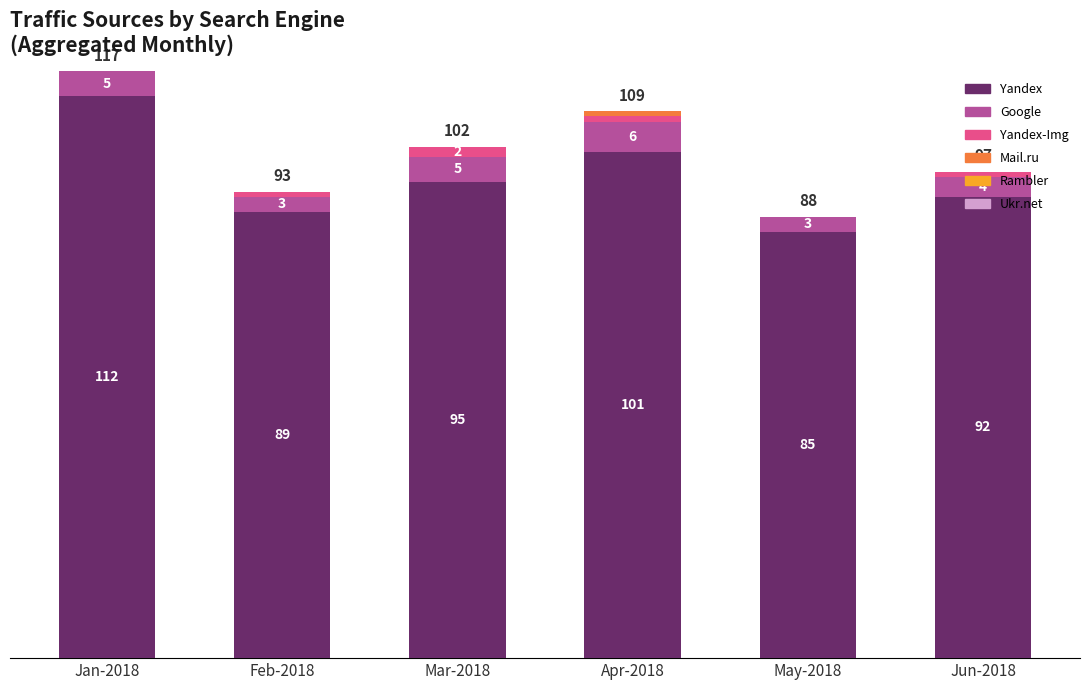

At which category is the sum across all series the highest?

Jan-2018